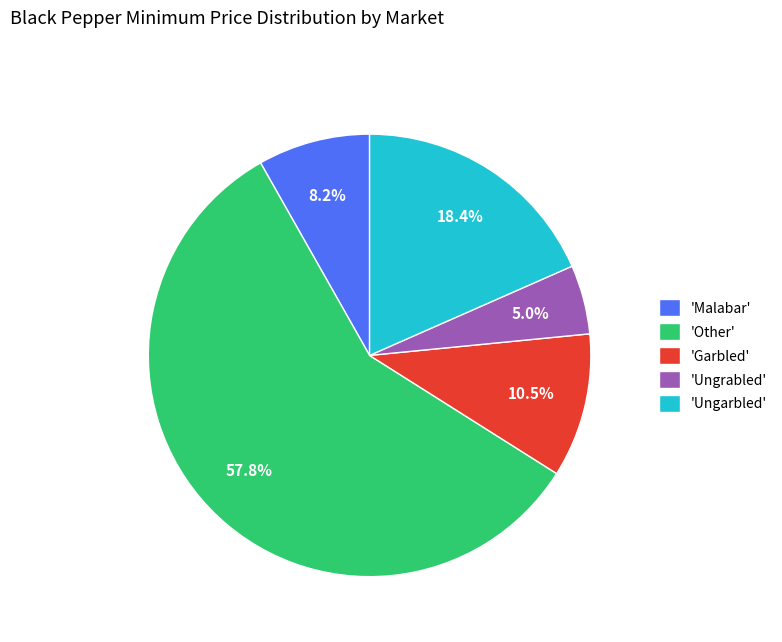

Which category has the smallest portion of the pie?

'Ungrabled'